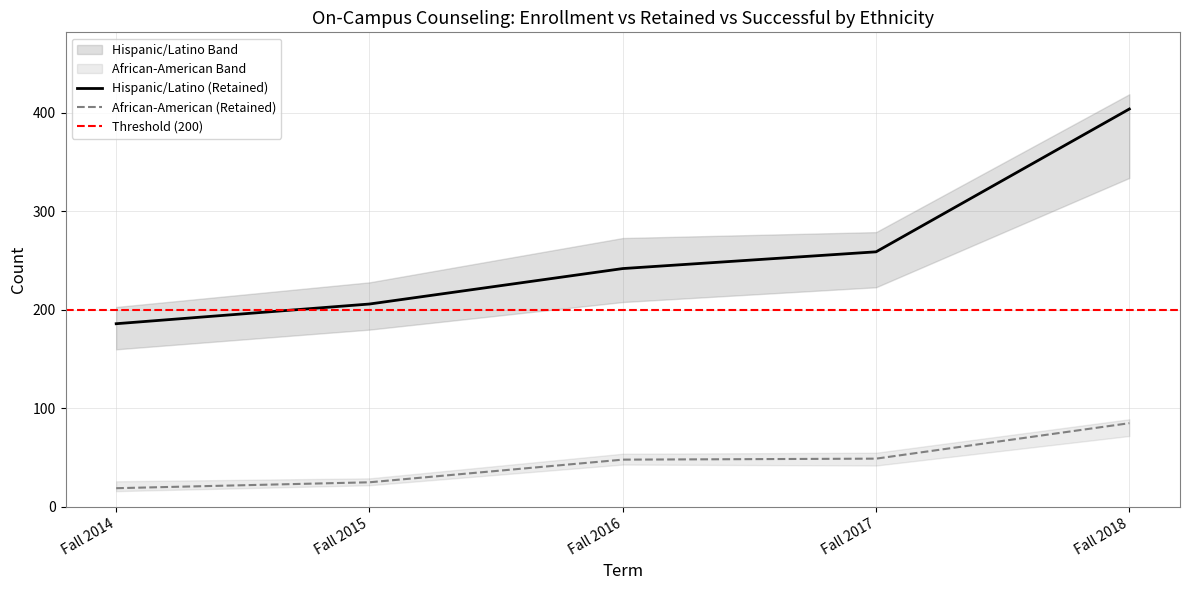

At which category does the chart reach its minimum across all series?

Fall 2014